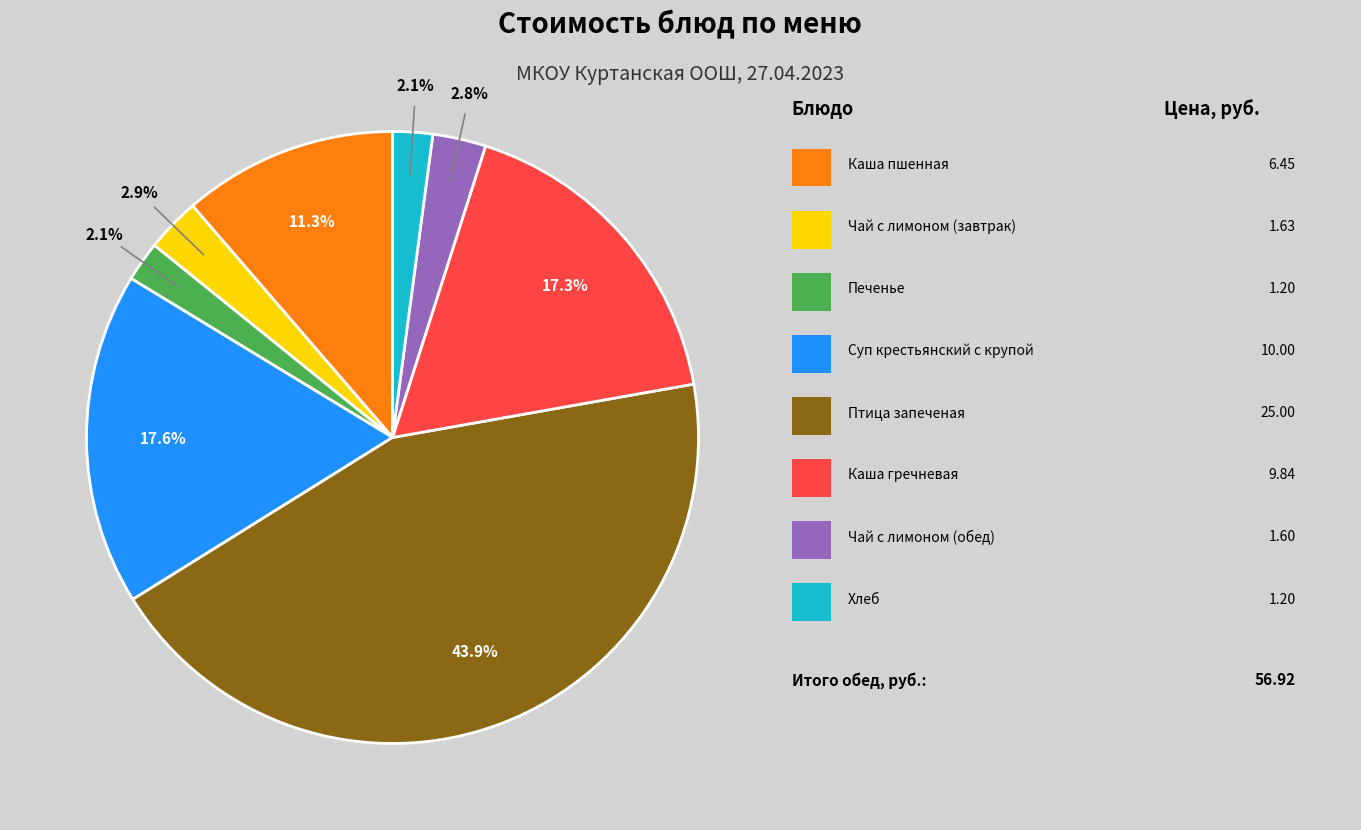

Does any single category account for the majority?

No